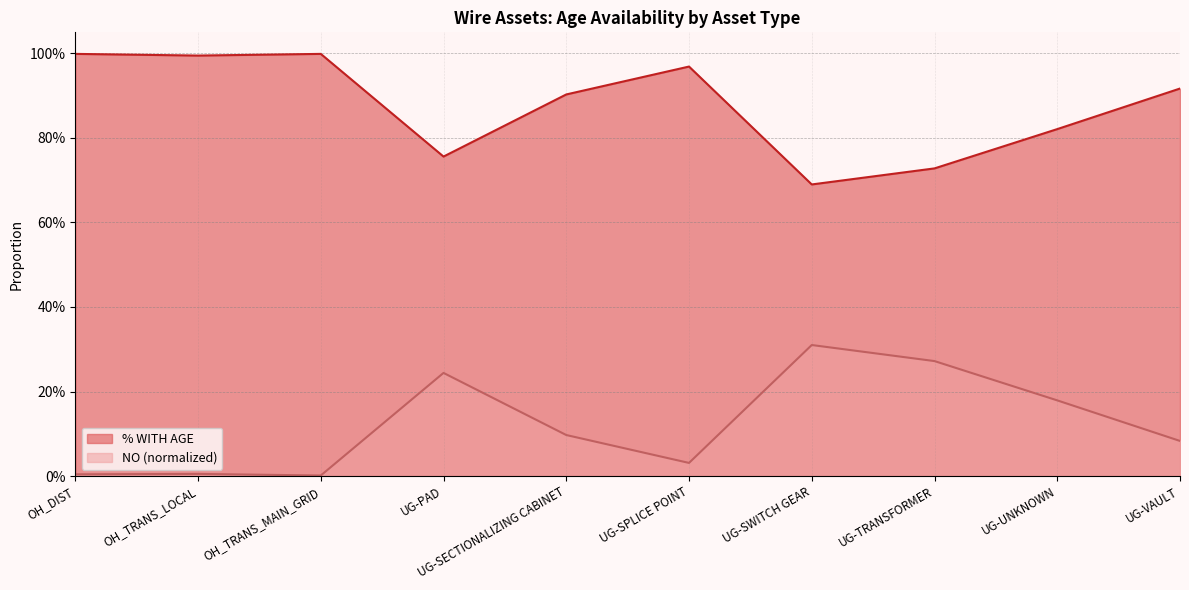

Rank the categories by NO (normalized) value from highest to lowest.

UG-SWITCH GEAR, UG-TRANSFORMER, UG-PAD, UG-UNKNOWN, UG-SECTIONALIZING CABINET, UG-VAULT, UG-SPLICE POINT, OH_TRANS_LOCAL, OH_DIST, OH_TRANS_MAIN_GRID